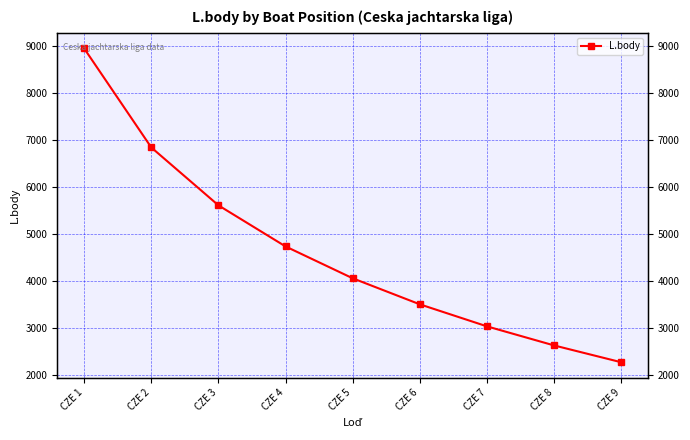

Reading left to right, what are all the values shown in this chart?

8940	6832	5600	4725	4047	3493	3024	2618	2260